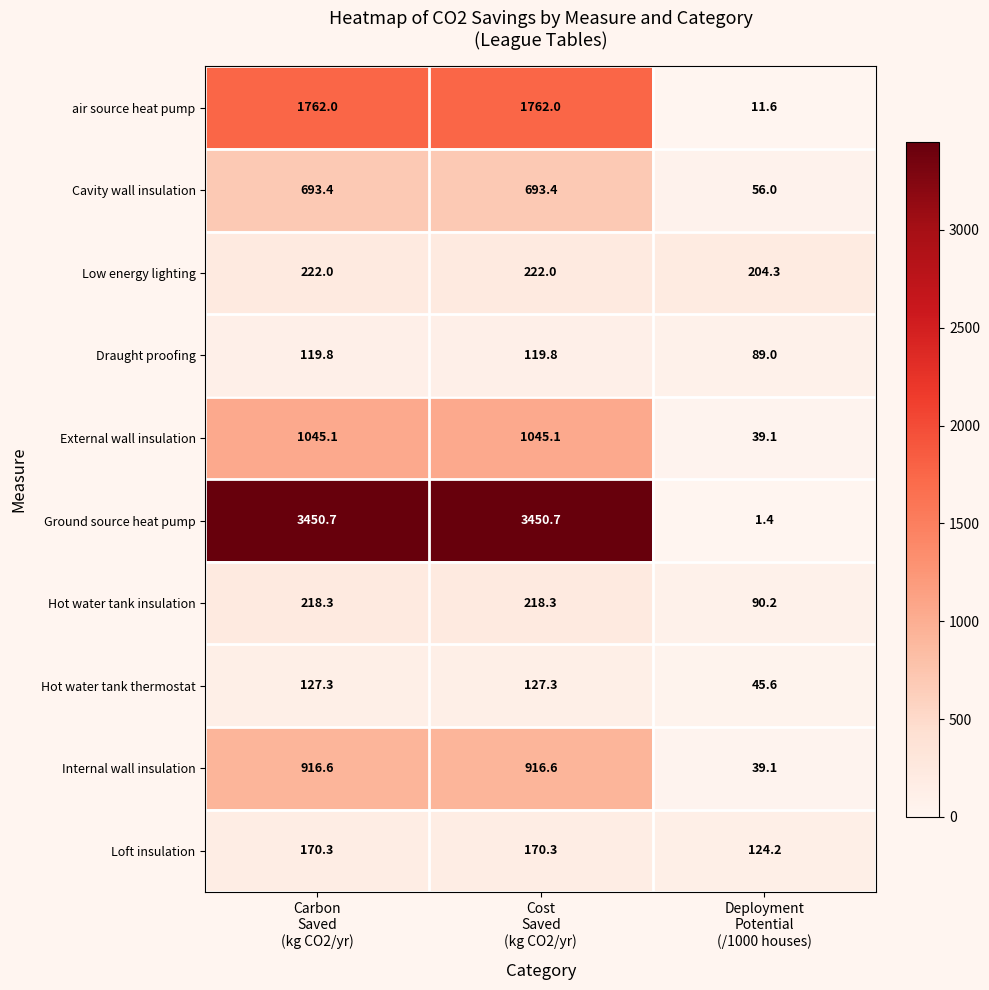

List the series in order of their peak value, lowest first.

Draught proofing, Hot water tank thermostat, Loft insulation, Hot water tank insulation, Low energy lighting, Cavity wall insulation, Internal wall insulation, External wall insulation, air source heat pump, Ground source heat pump